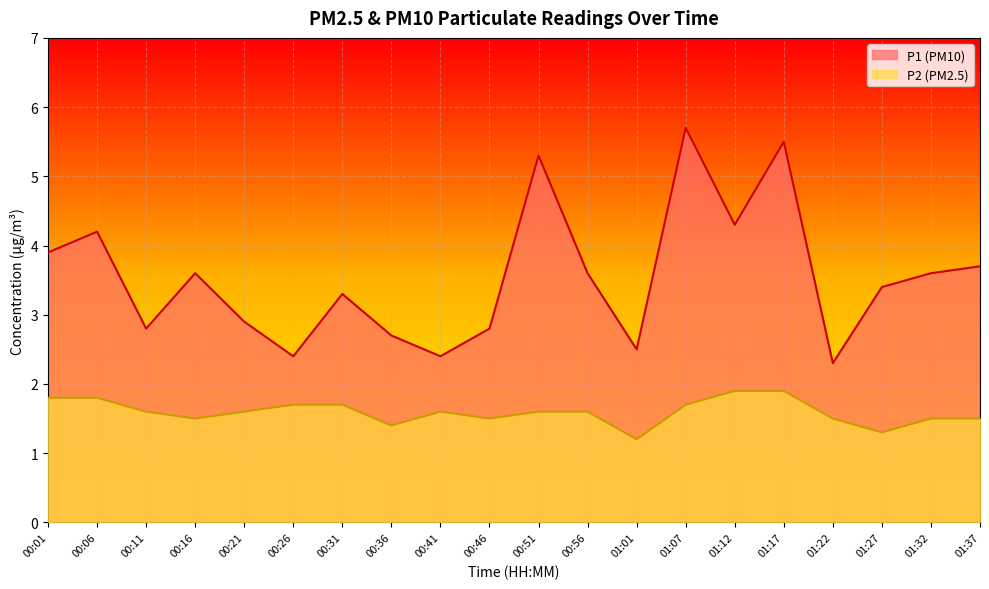

The P1 series shows 2.7 at 00:36. True or false?

True